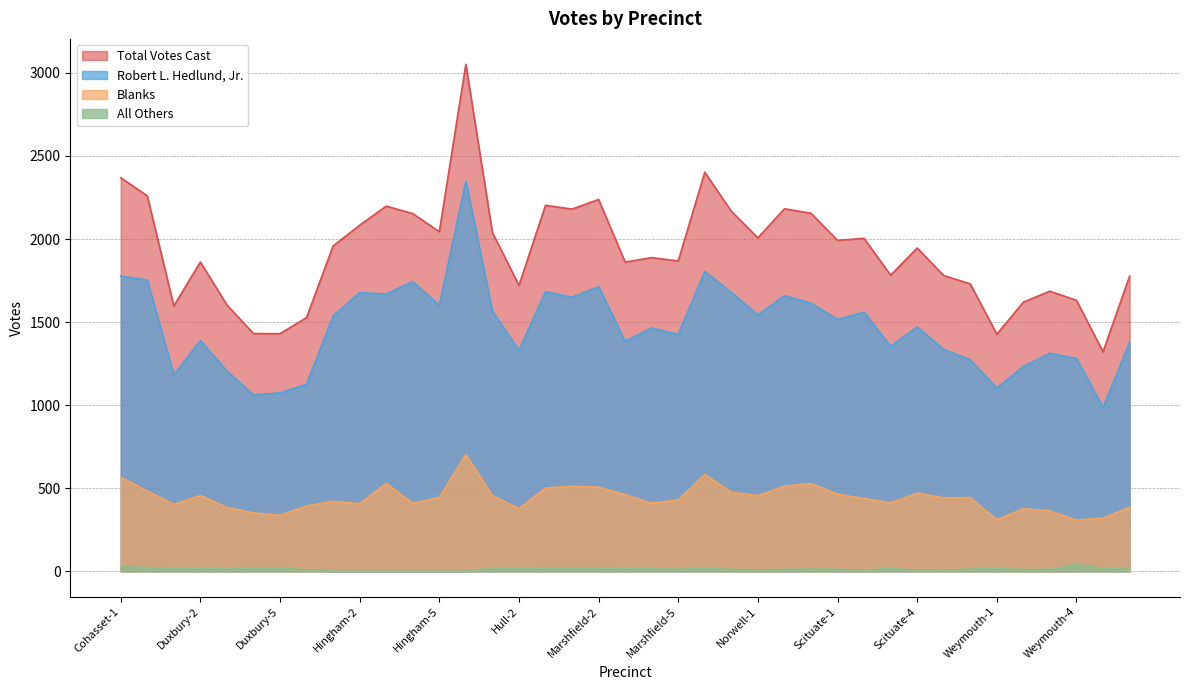

What is the difference between the highest and lowest values at Norwell-2?

2171